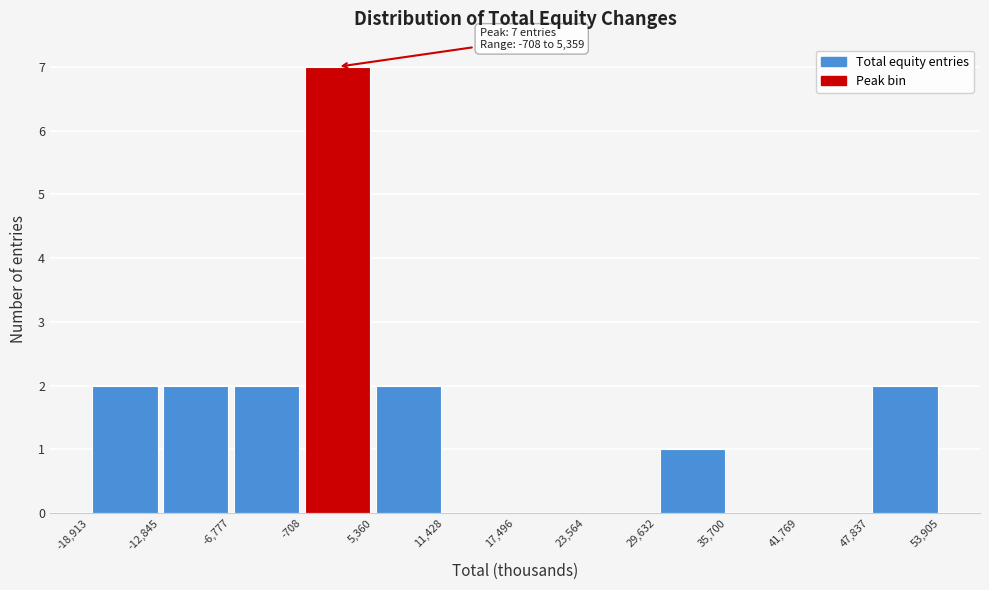

Over which range of the x-axis is the bar tallest?

-708 to 5,360